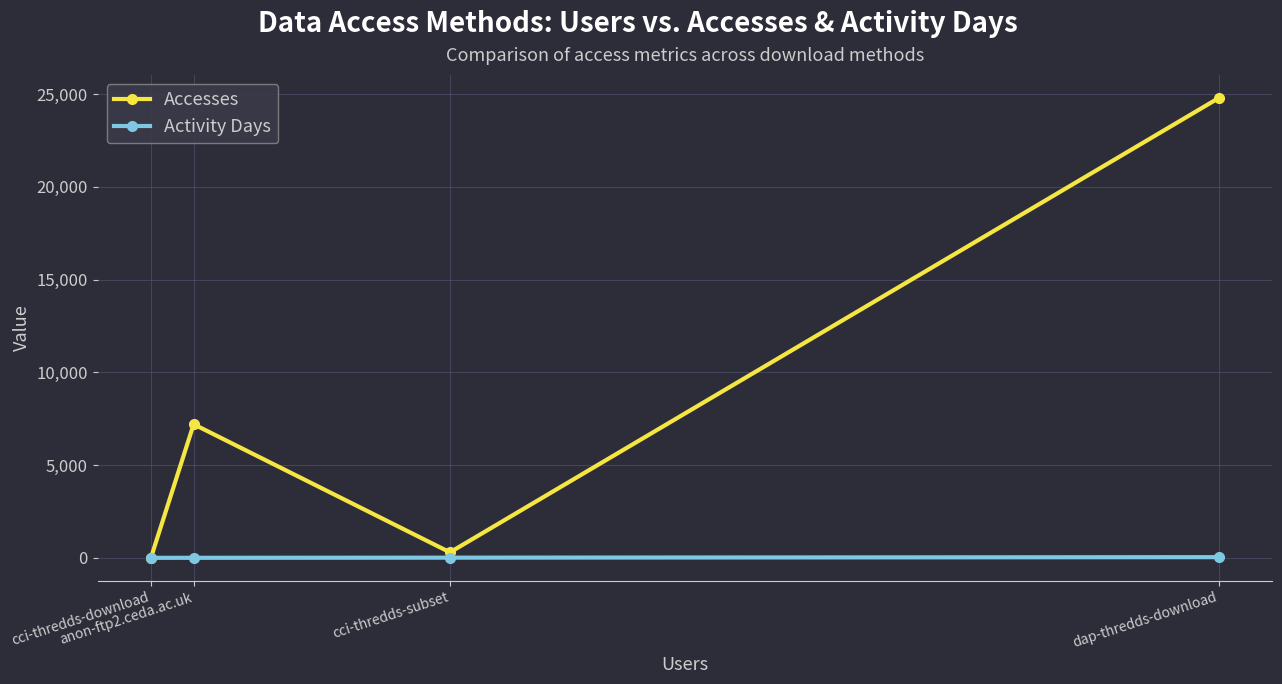

What are all the series names shown in the legend?

Accesses, Activity Days